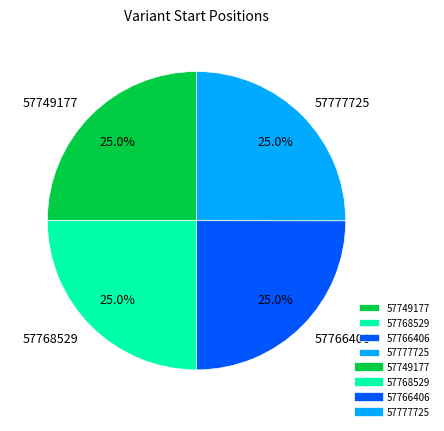

The 57766406 slice represents 40% of the pie. True or false?

False